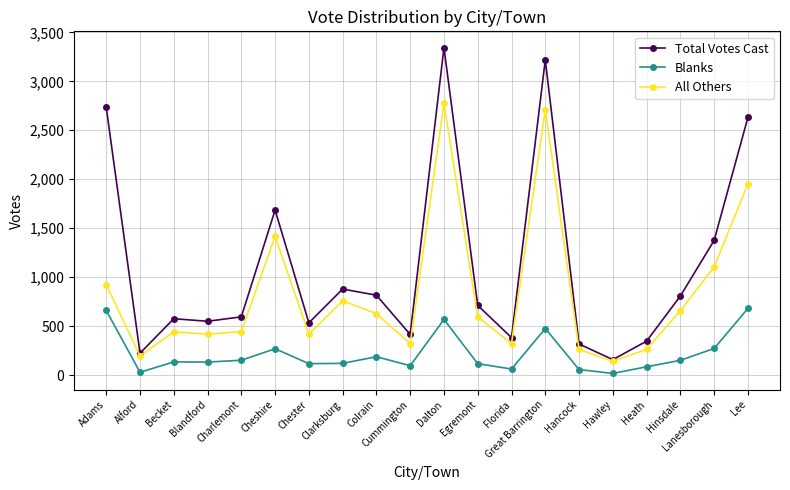

What are all the series names shown in the legend?

Total Votes Cast, Blanks, All Others